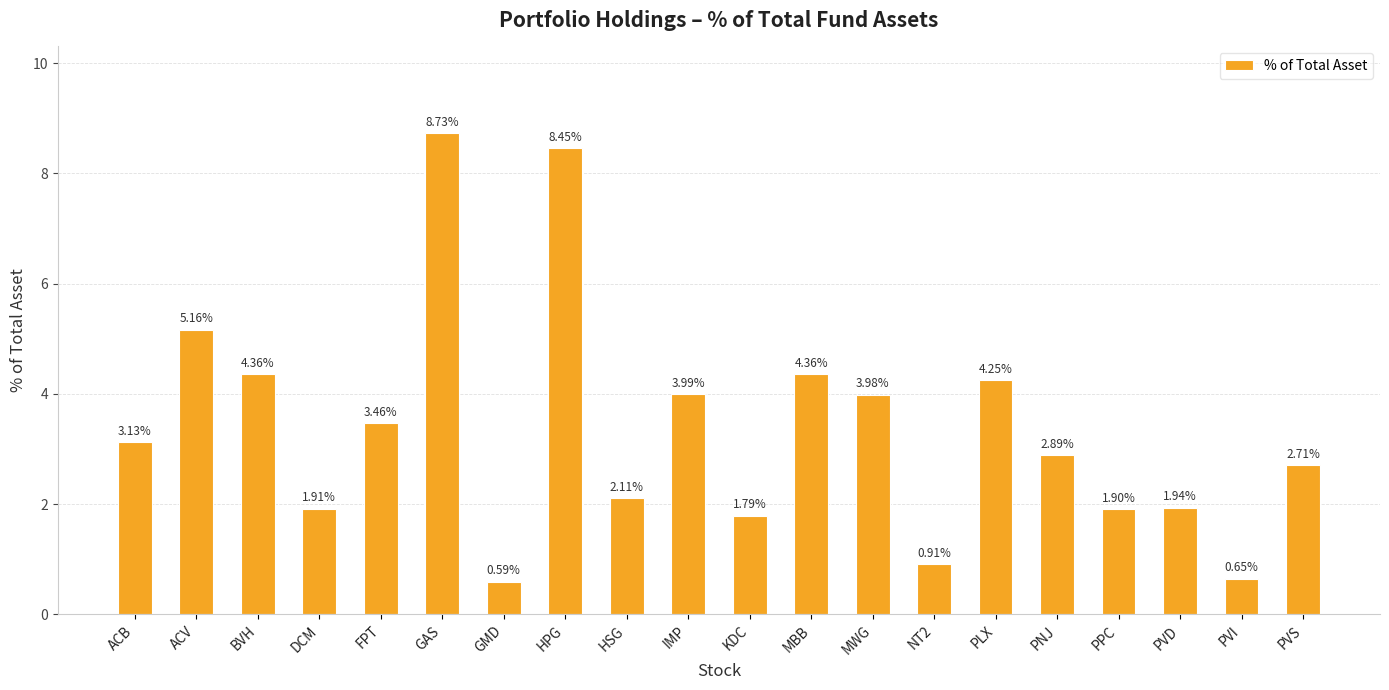

What is the maximum value shown in the chart?

8.7